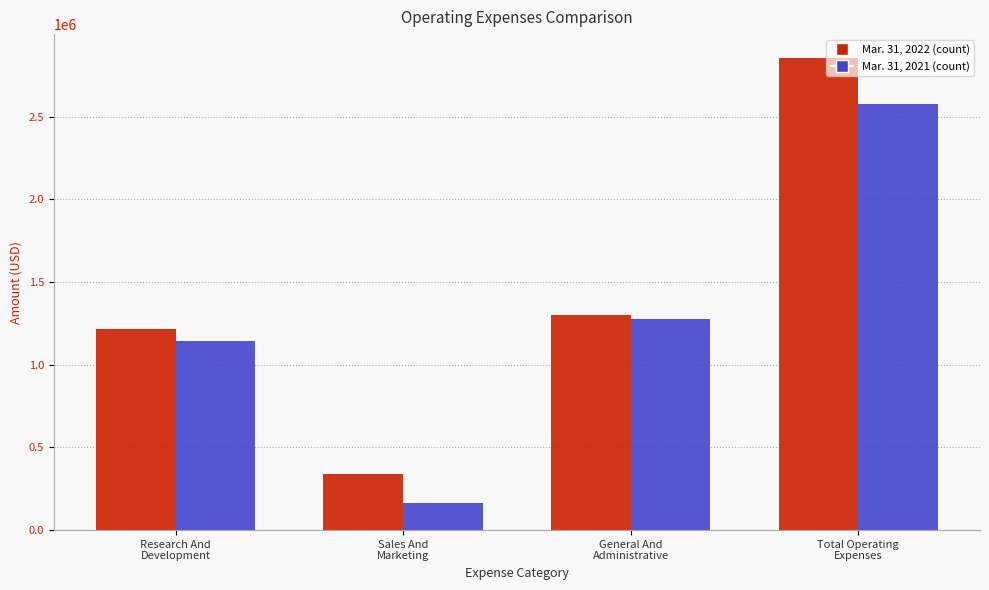

What is the greatest value displayed?

2855269